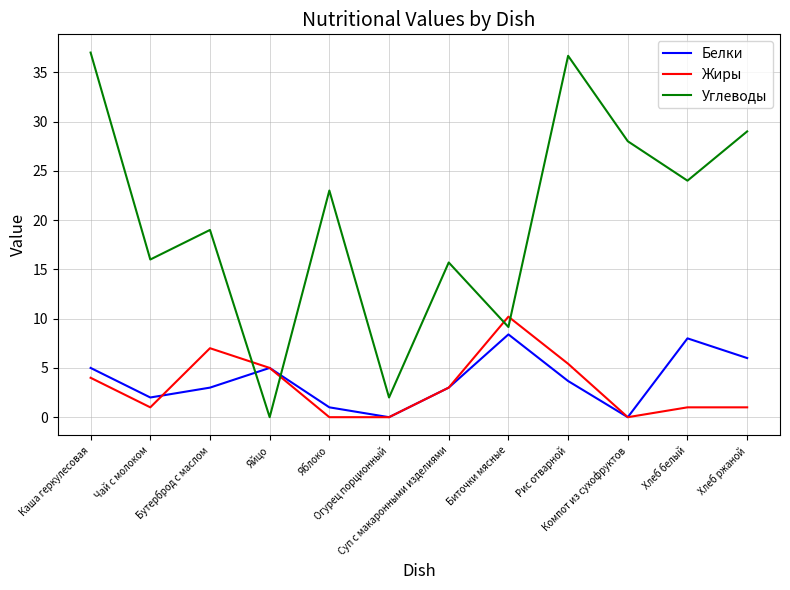

Where do Жиры and Белки first cross each other?

Чай с молоком and Бутерброд с маслом